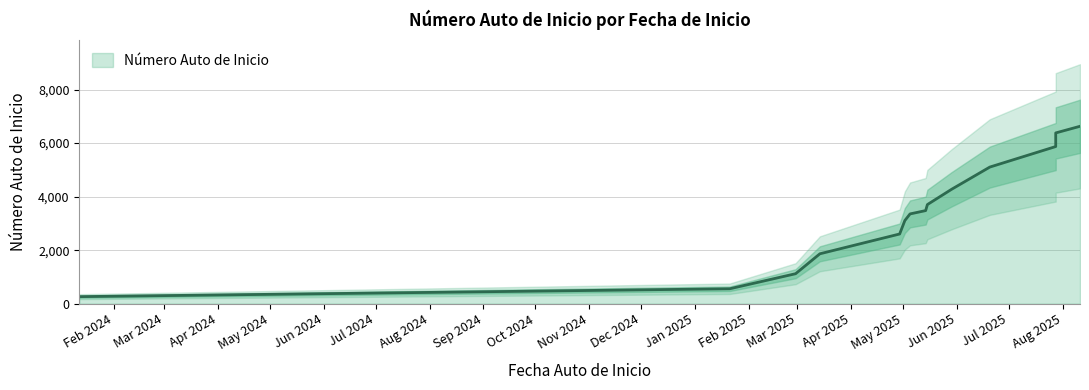

True or false: the data has more than 0 interior local peaks.

False